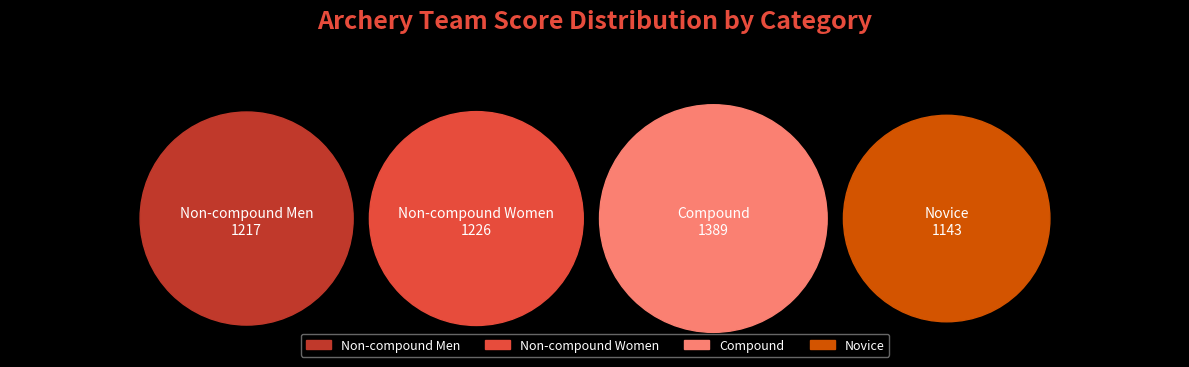

How many segments does this pie chart have?

4